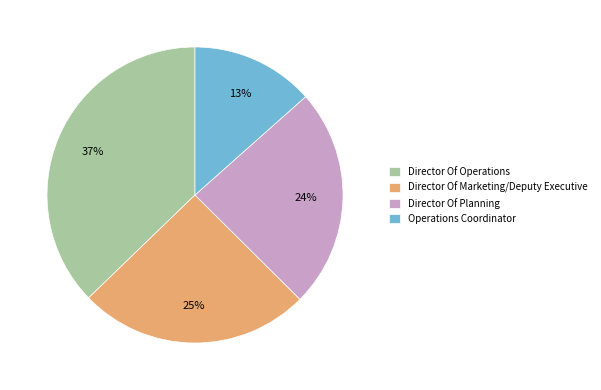

To the nearest percent, what is the difference between the Operations Coordinator and Director Of Marketing/Deputy Executive slice percentages?

12%